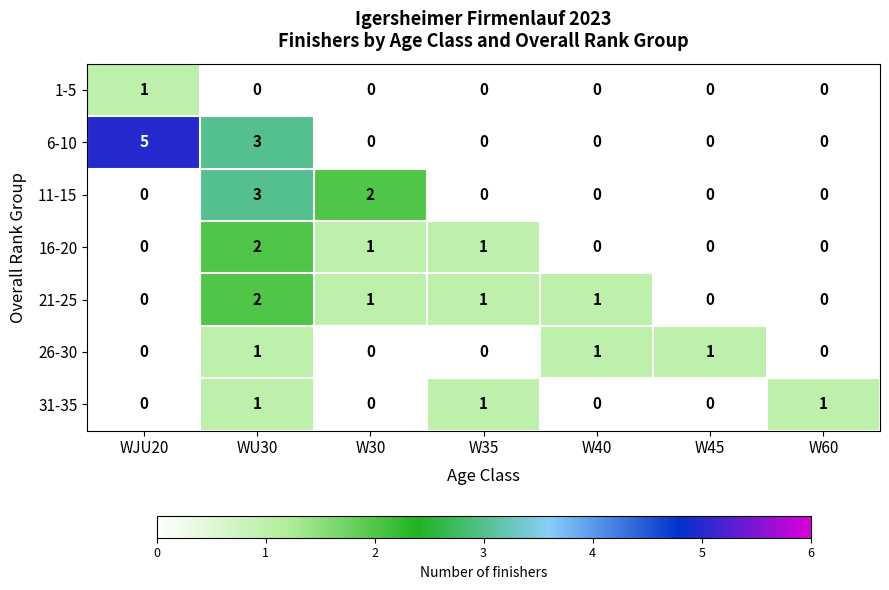

Is the value of 26-30 at W35 greater than the value of 11-15 at W30?

No